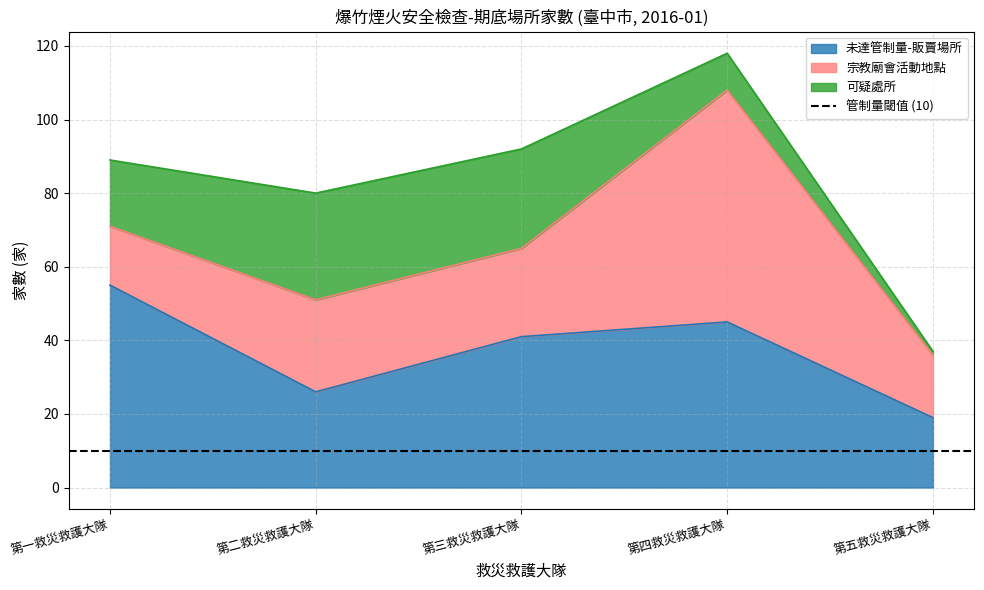

In 可疑處所, how many points are higher than both neighbors (excluding endpoints)?

1